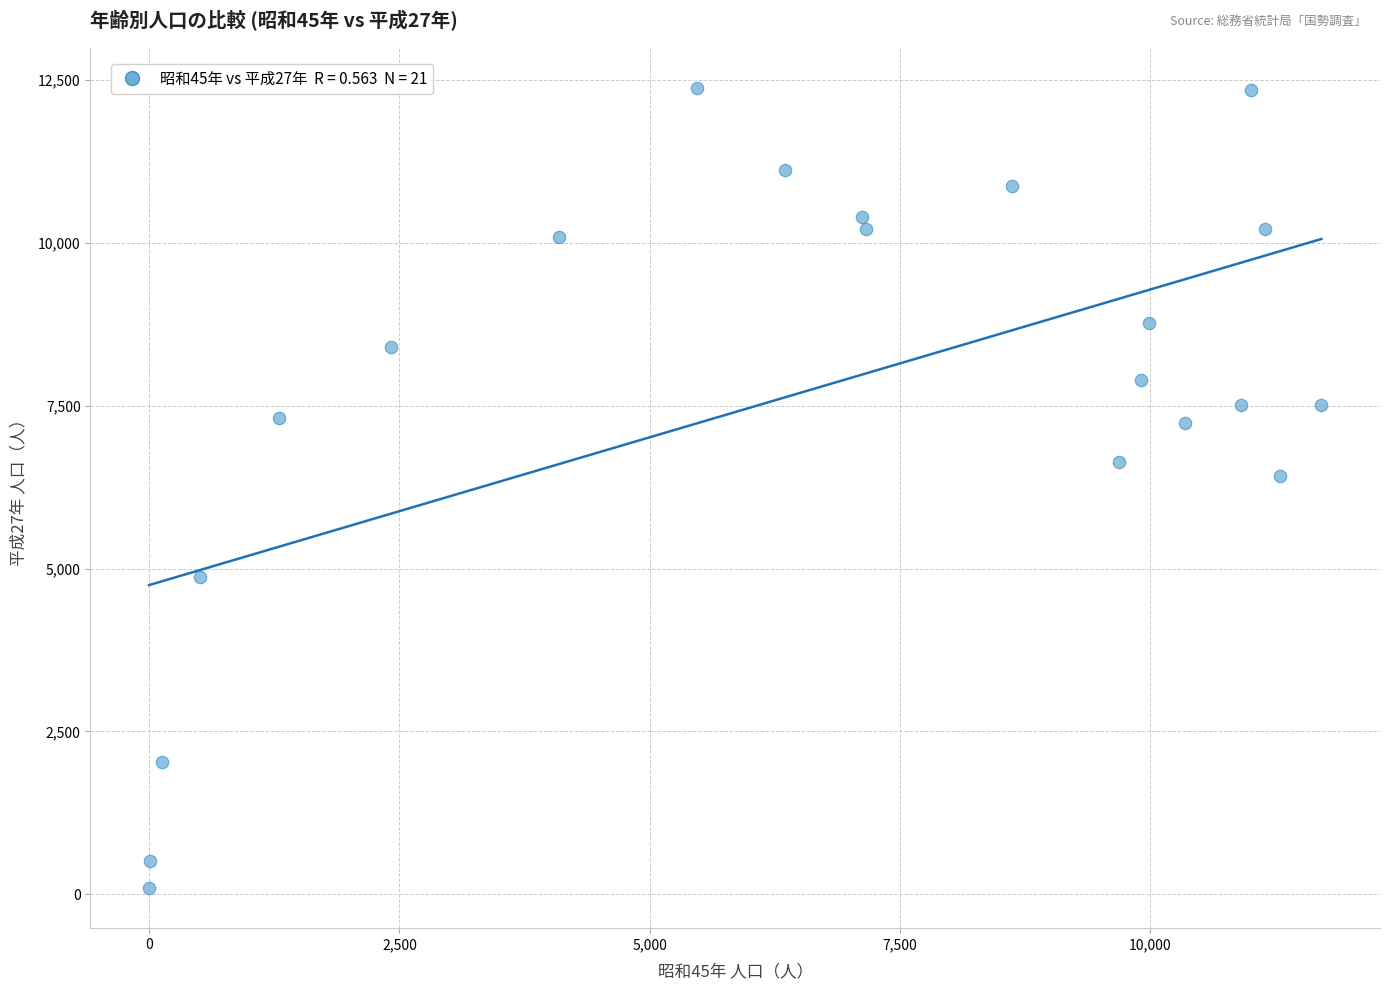

What Y value in the scatter plot is closest to 6237?

6425